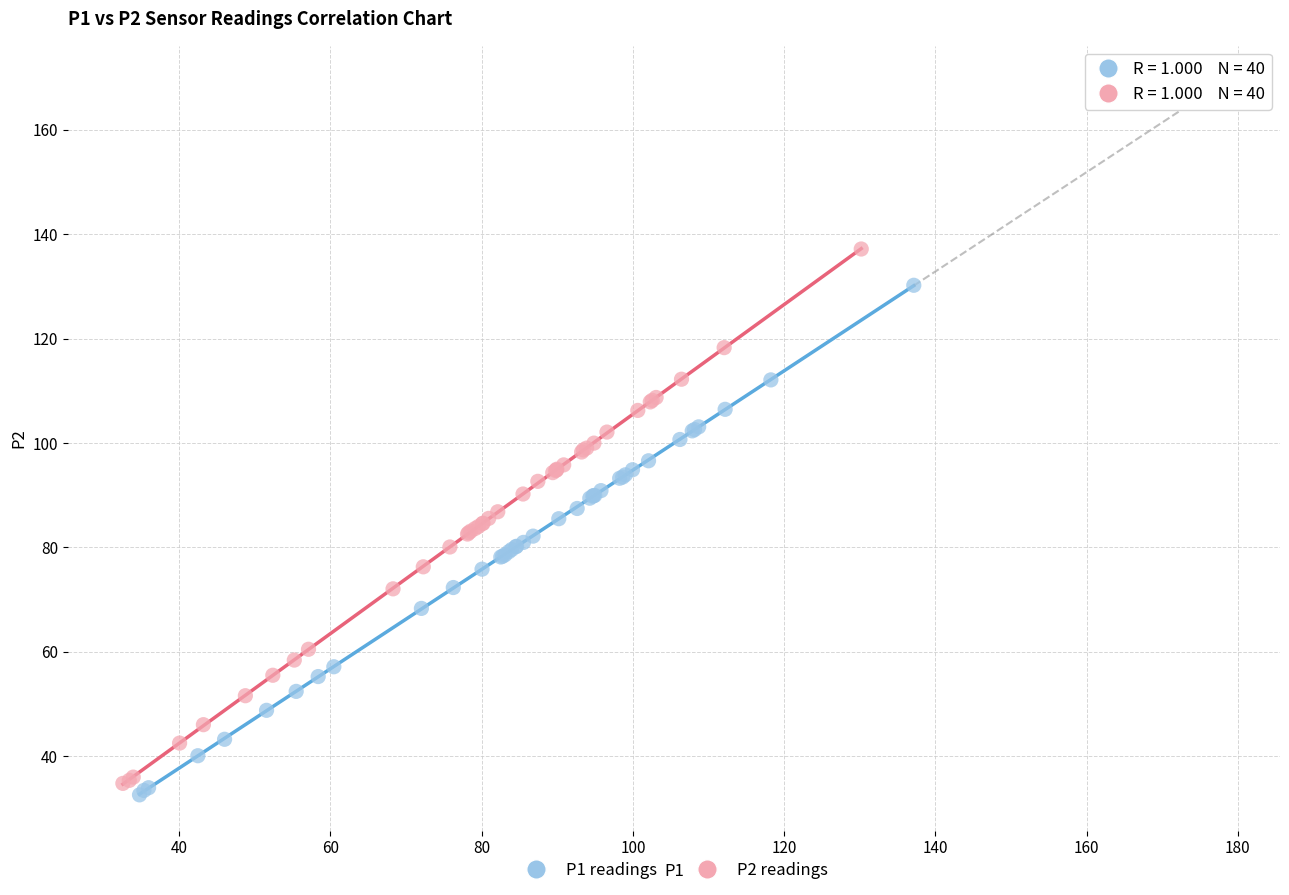

Which series has the widest spread of Y values?

P2 readings